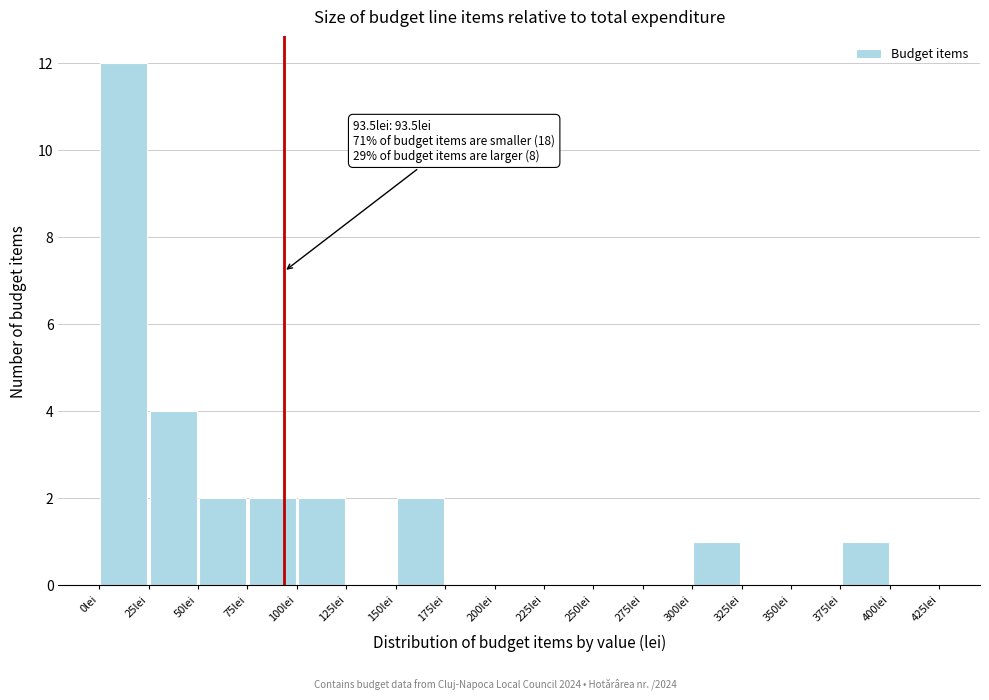

Over which range of the x-axis is the bar tallest?

0 to 25